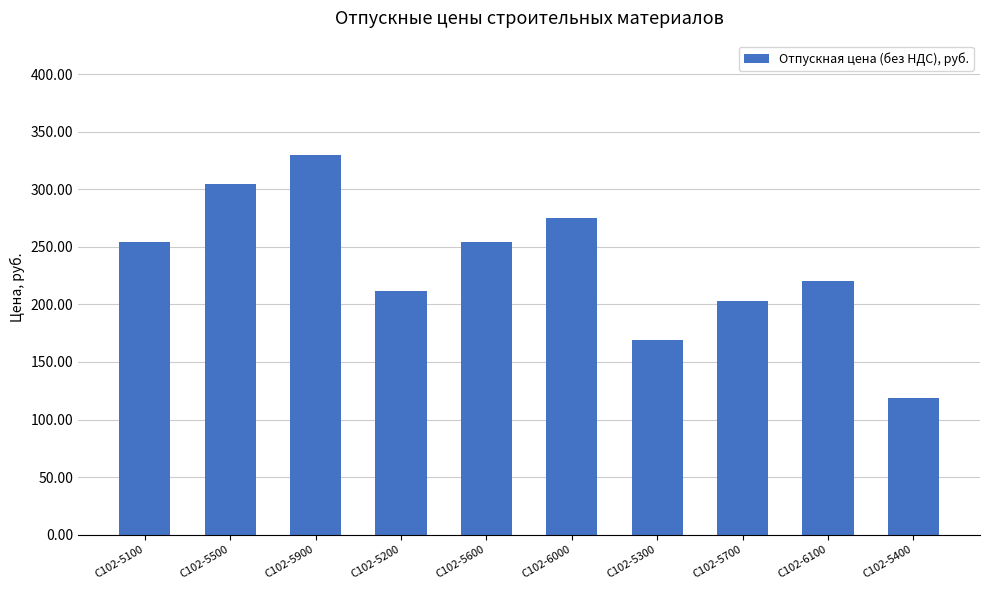

Read the value at С102-5600.

254.0